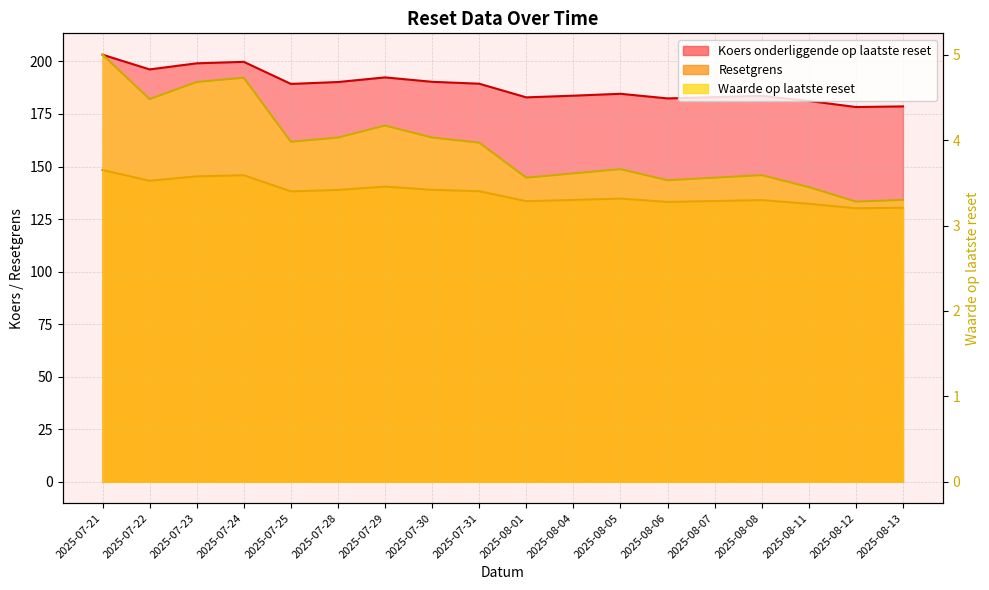

Which series has the largest total across all categories?

Resetgrens